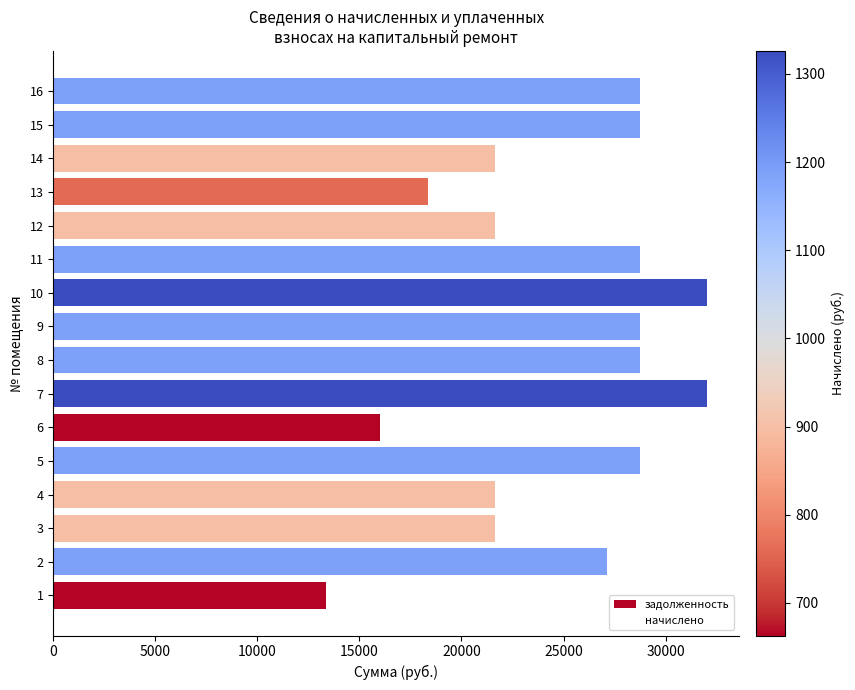

Read the value at 9.

28723.7